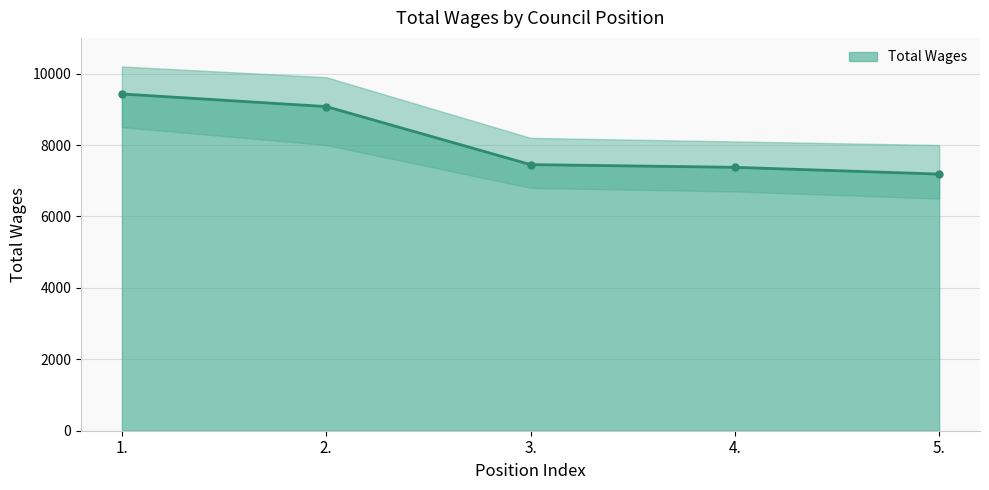

True or false: the data shows 7186 at 5..

True